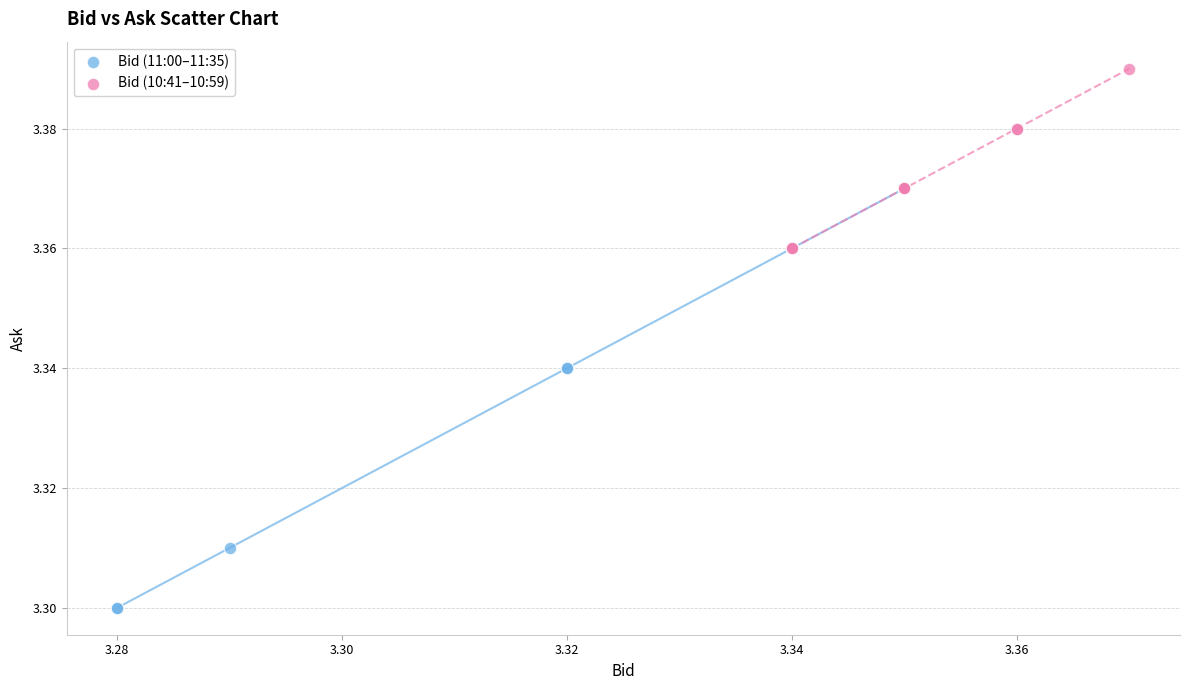

Which series contains the highest Y value?

Bid (10:41–10:59)